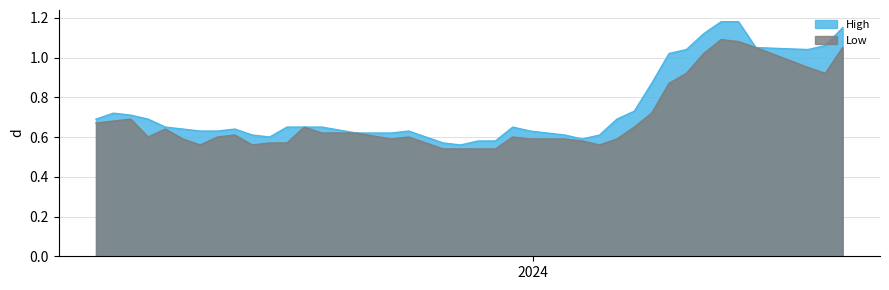

What is the difference between the High values at 03/03/2024 and 10/09/2023?

0.4